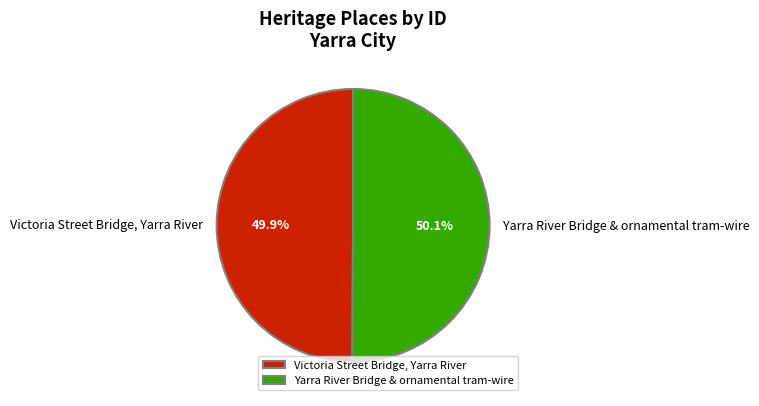

Is there any slice that represents more than half of the pie?

Yes